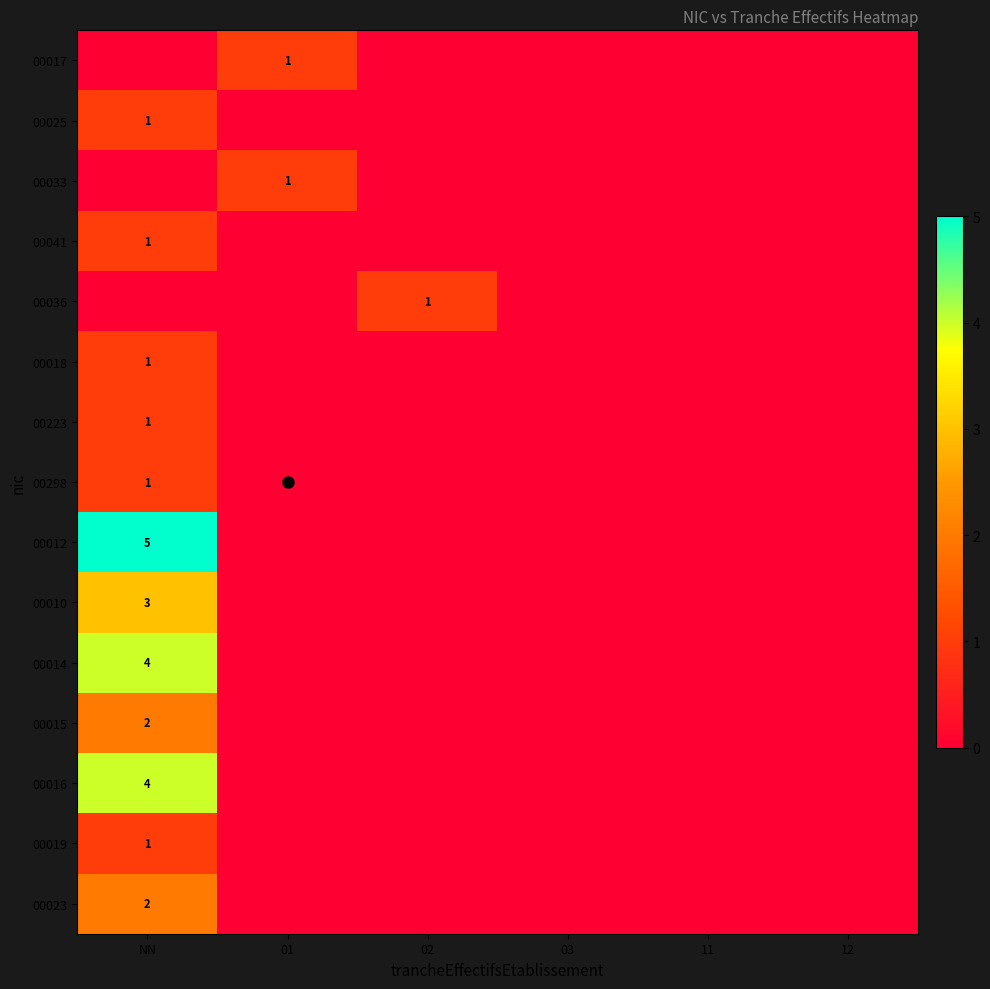

What is the difference between the maximum and minimum values in the 00014 series?

4